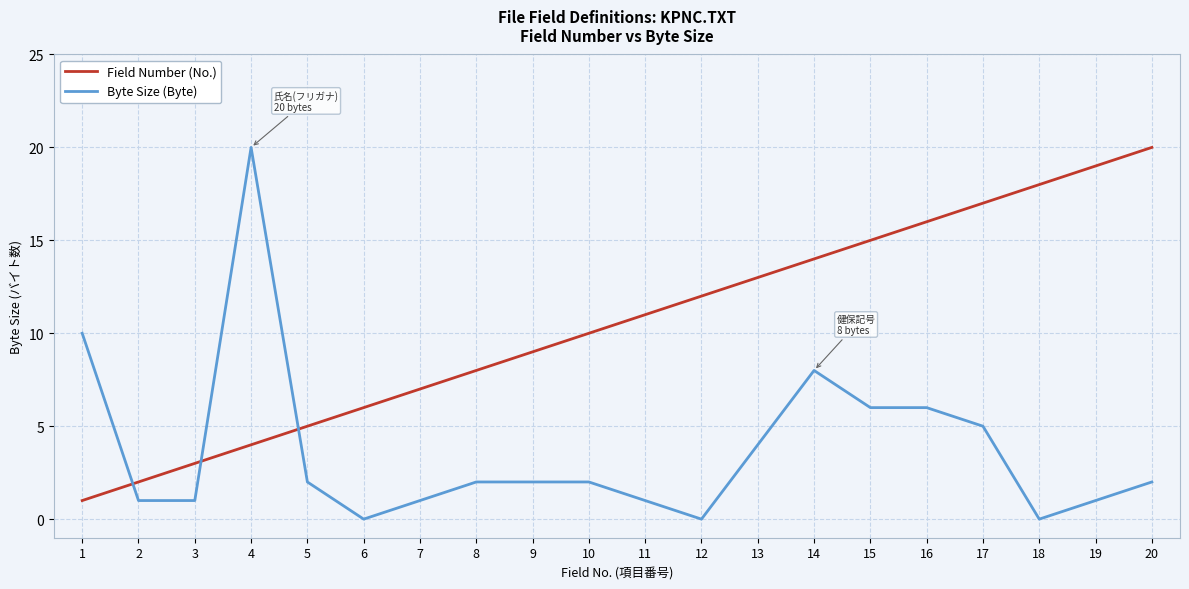

At which category is the sum across all series the highest?

4